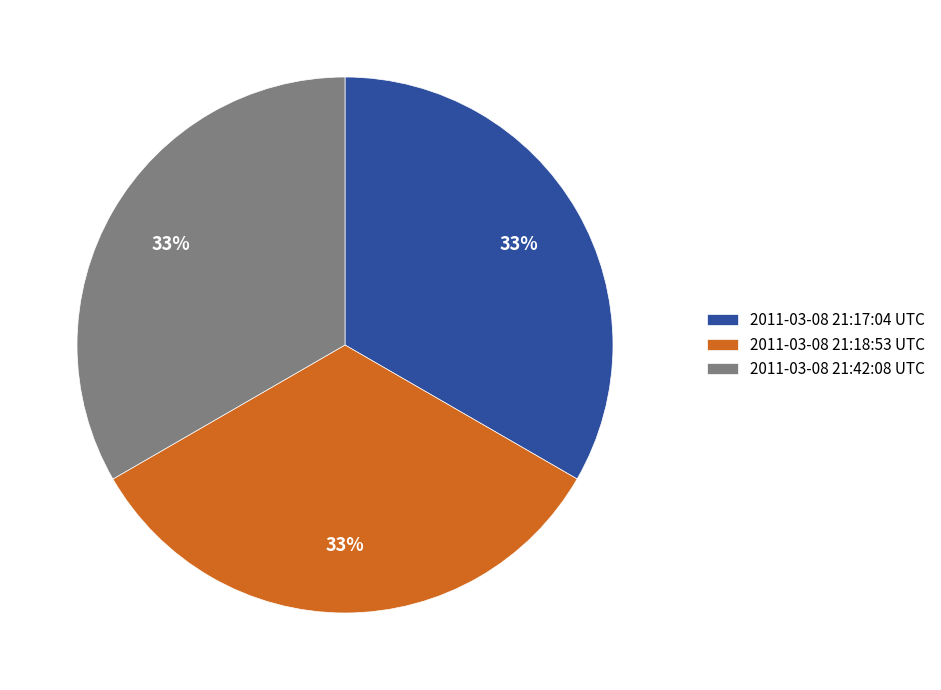

The 2011-03-08 21:42:08 UTC slice represents 33% of the pie. True or false?

True